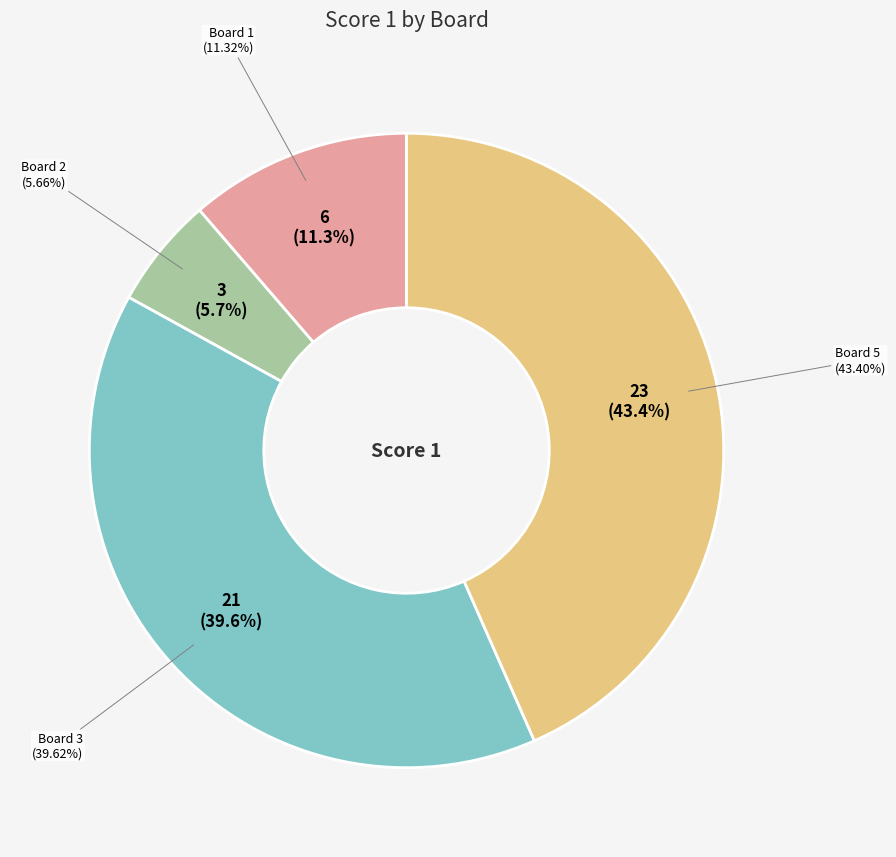

Count the number of slices in the pie.

5